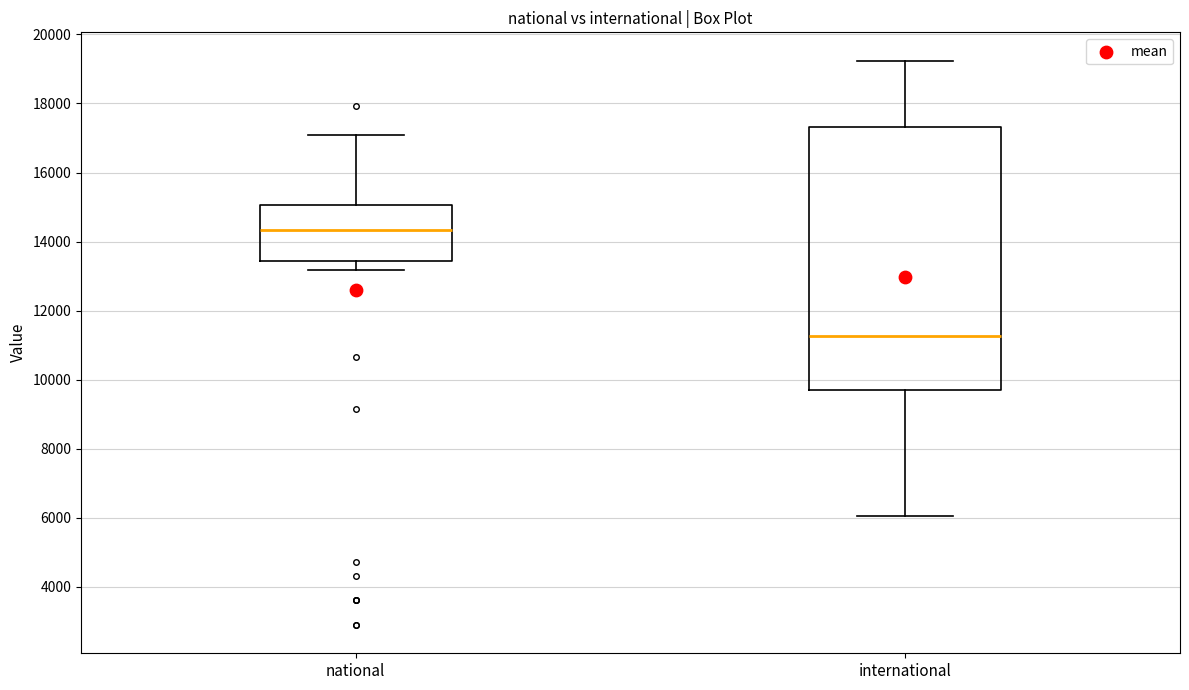

Where is the upper edge of the box for international on the y-axis? The values are not printed on the chart, so give them approximately, as read against the axis.

17400